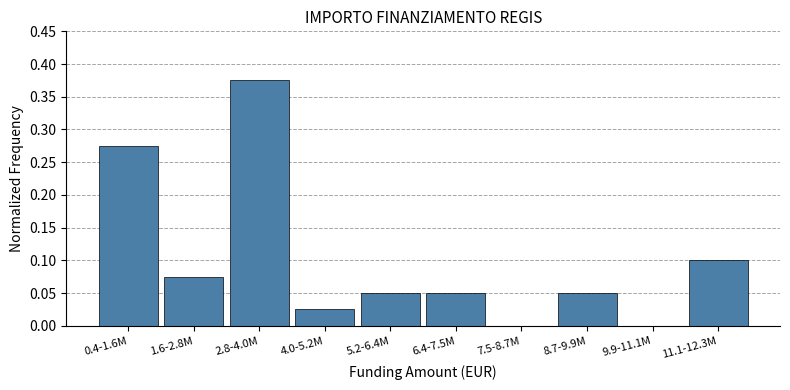

The chart shows a value of 0.1 at 1.6-2.8M. True or false?

True